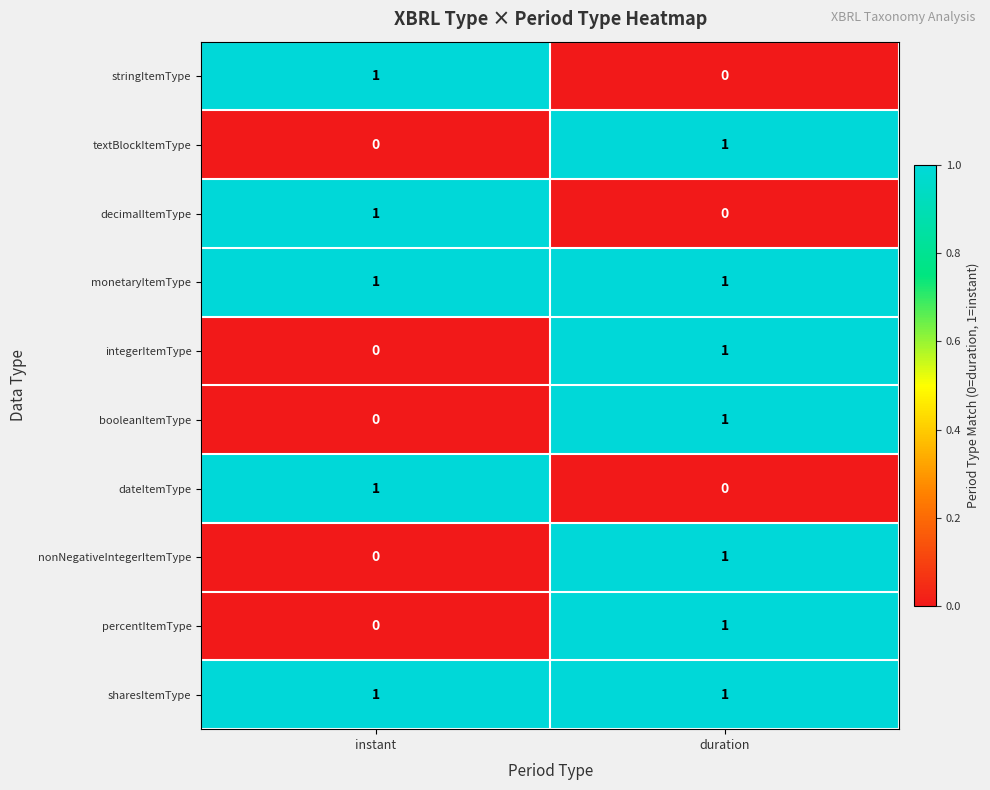

The value of nonNegativeIntegerItemType at duration is 1. True or false?

True